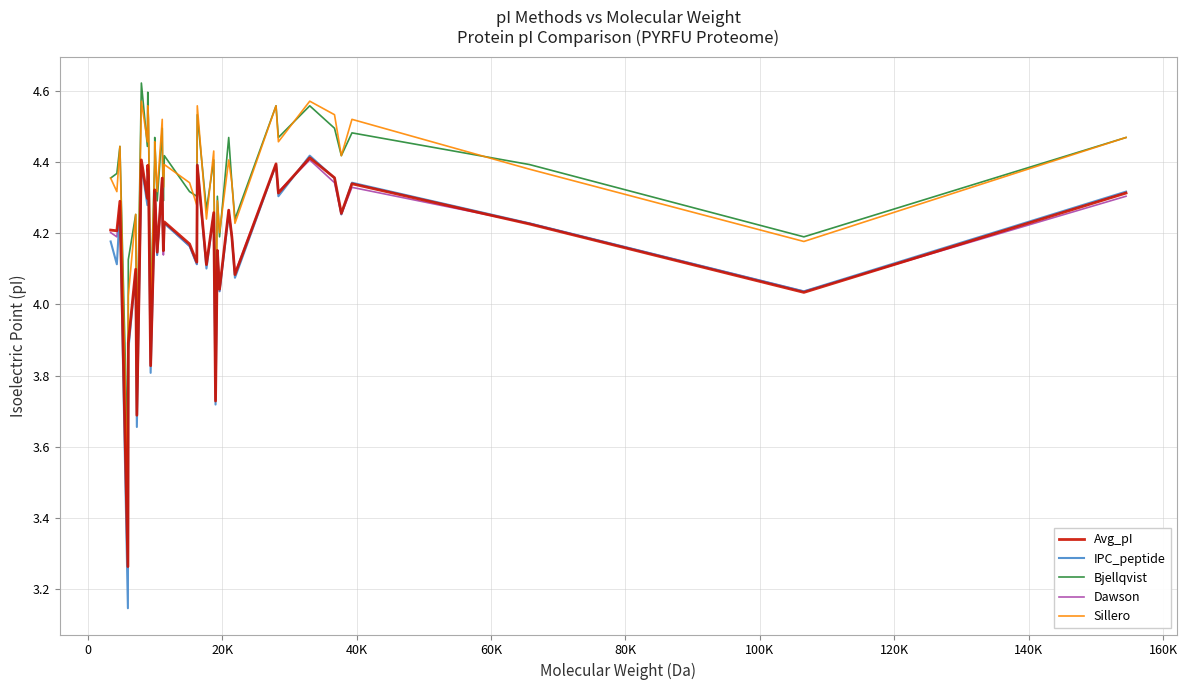

Which series has the largest range (max minus min)?

IPC_peptide